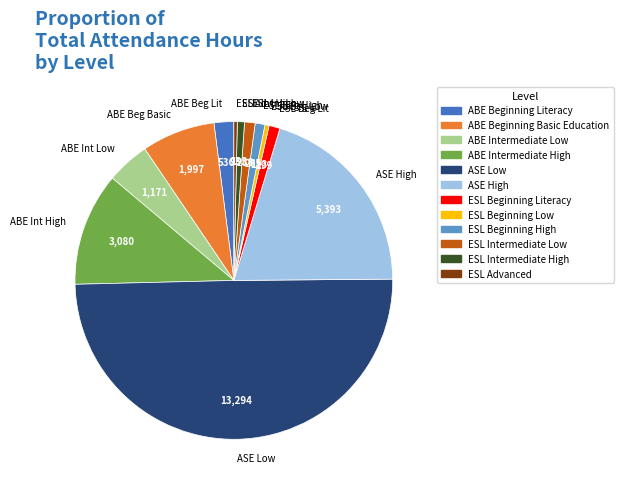

Which slice is the largest?

ASE Low